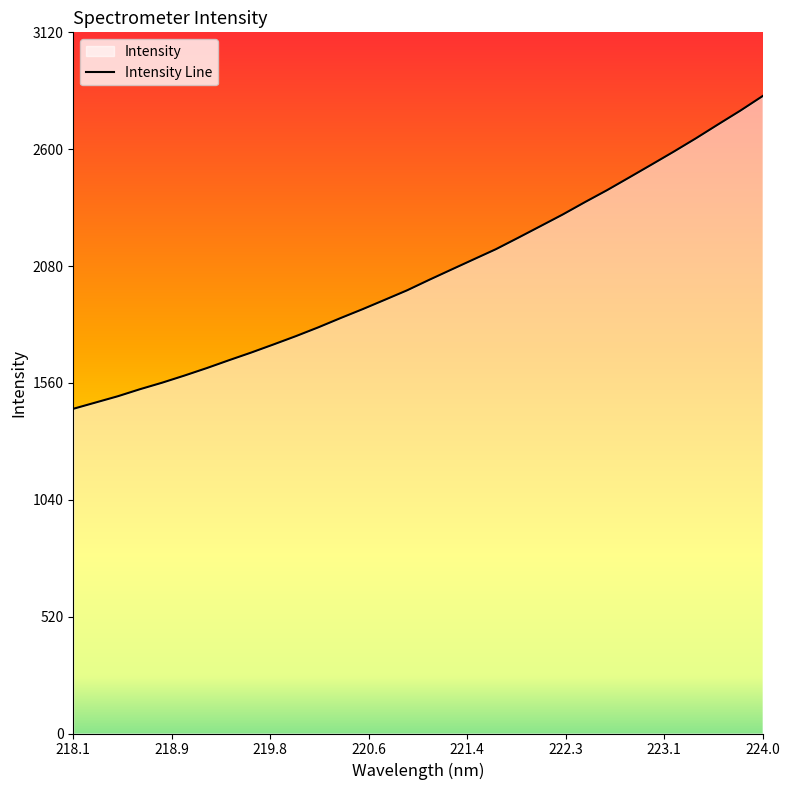

At which category does the chart reach its peak across all series?

224.0